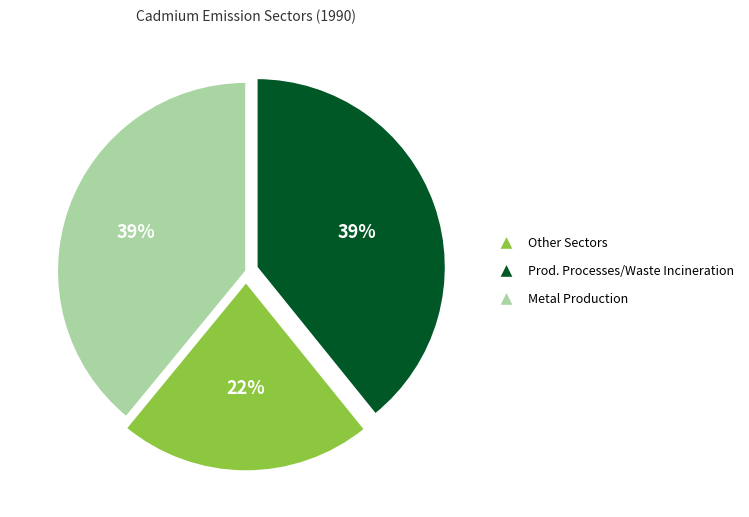

To the nearest percent, what is the difference between the largest and smallest slice percentages?

17%